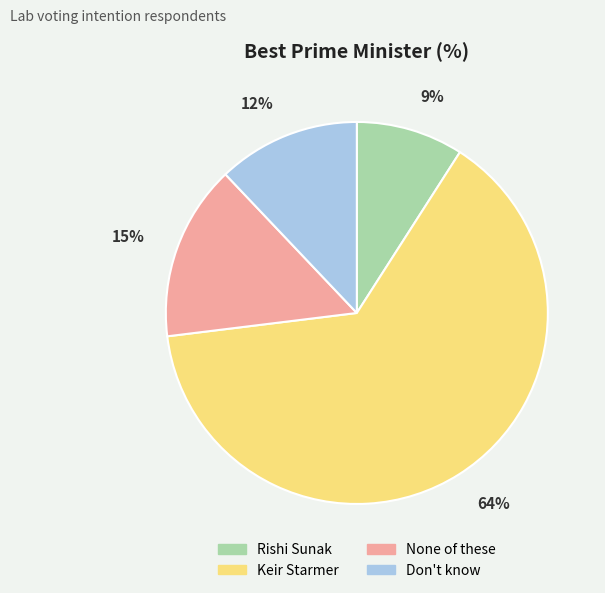

How many segments does this pie chart have?

4